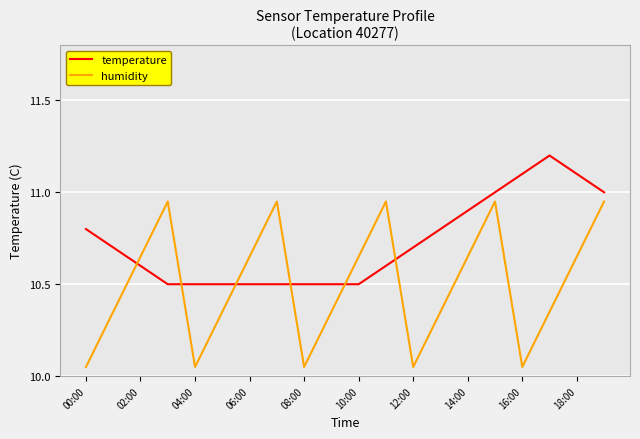

What is the difference between the maximum and minimum values in the humidity series?

0.9